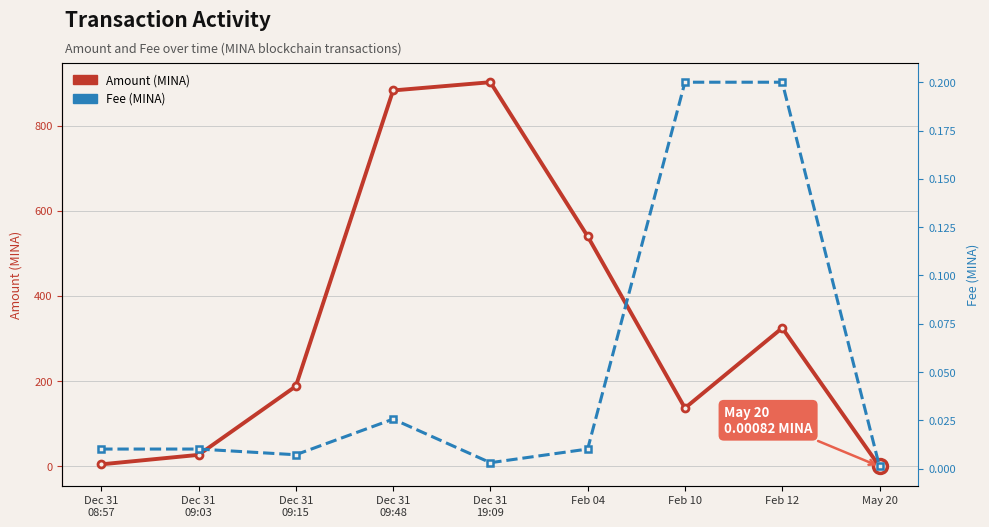

What position from the left is Feb 04?

6